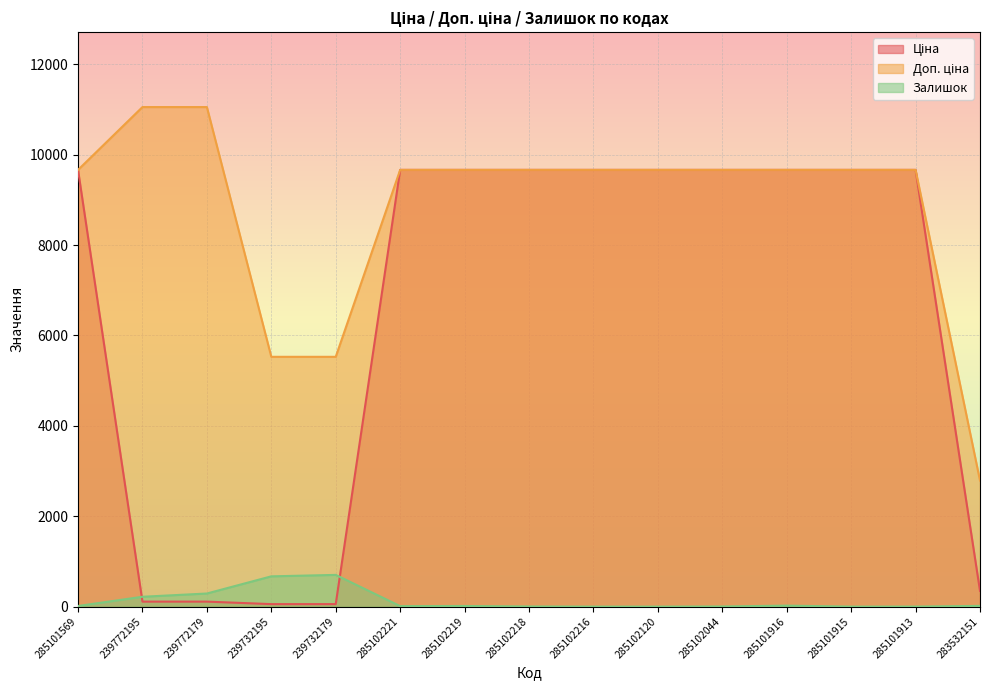

Where is Залишок nearest to the value 351?

239772179